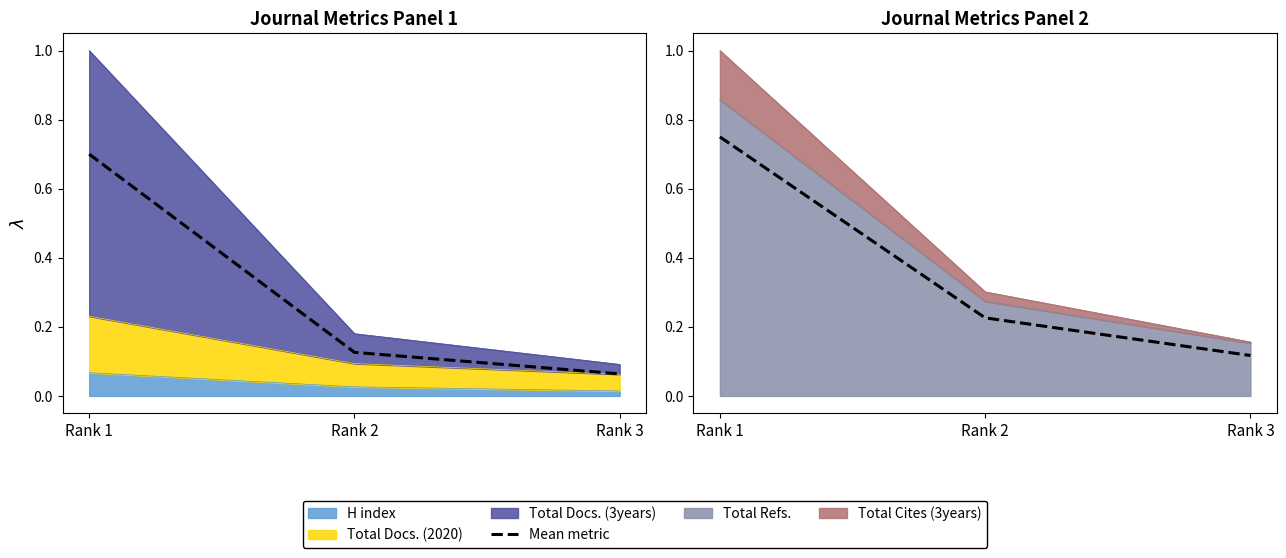

What is the value of the 1st point from the left?

0.8